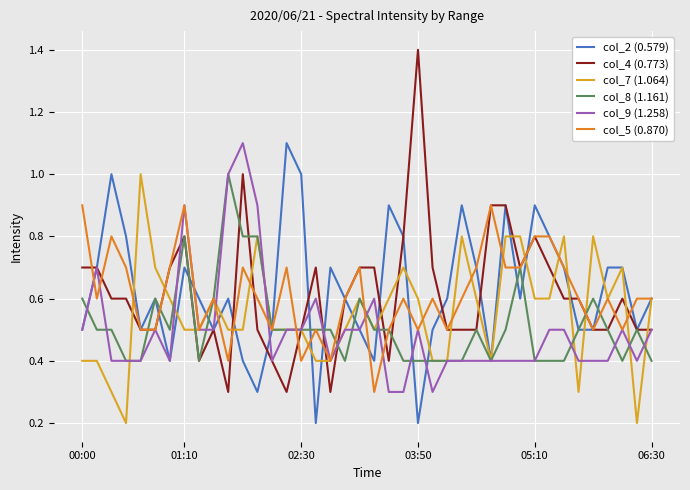

Which series has the widest spread of values?

col_4 (0.773)